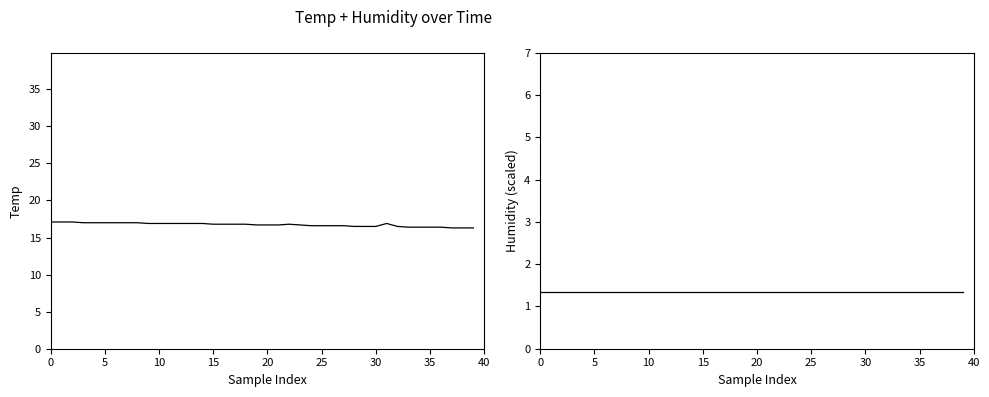

Reading right to left, what are all the values shown in this chart?

Temp: 16.3	16.3	16.3	16.4	16.4	16.4	16.4	16.5	16.9	16.5	16.5	16.5	16.6	16.6	16.6	16.6	16.7	16.8	16.7	16.7	16.7	16.8	16.8	16.8	16.8	16.9	16.9	16.9	16.9	16.9	16.9	17.0	17.0	17.0	17.0	17.0	17.0	17.1	17.1	17.1
Humidity: 1.4	1.4	1.4	1.4	1.4	1.4	1.4	1.4	1.4	1.4	1.4	1.4	1.4	1.4	1.4	1.4	1.4	1.4	1.4	1.4	1.4	1.4	1.4	1.4	1.4	1.4	1.4	1.4	1.4	1.4	1.4	1.4	1.4	1.4	1.4	1.4	1.4	1.4	1.4	1.4